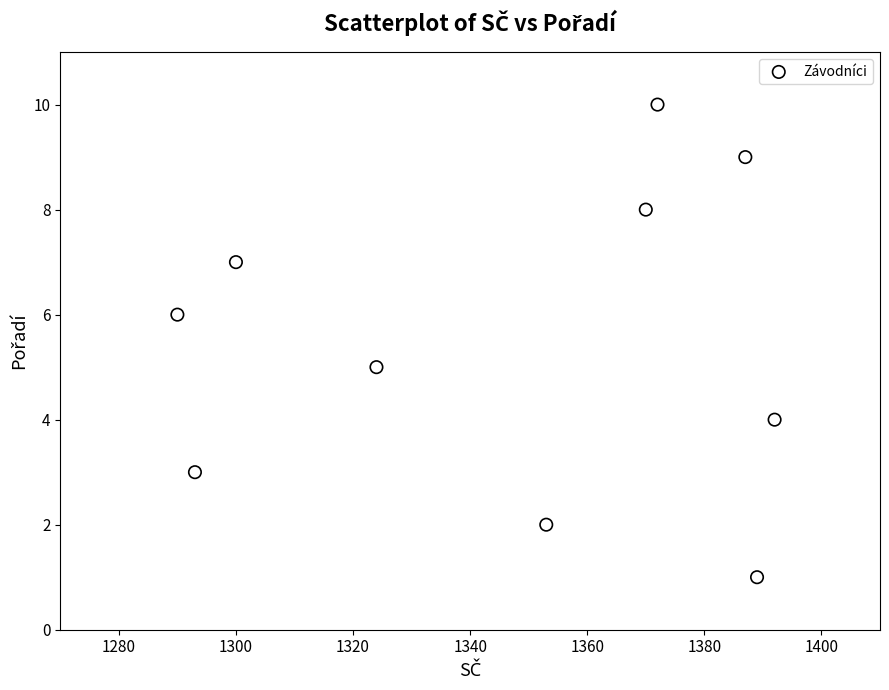

What is the average Y value?

6